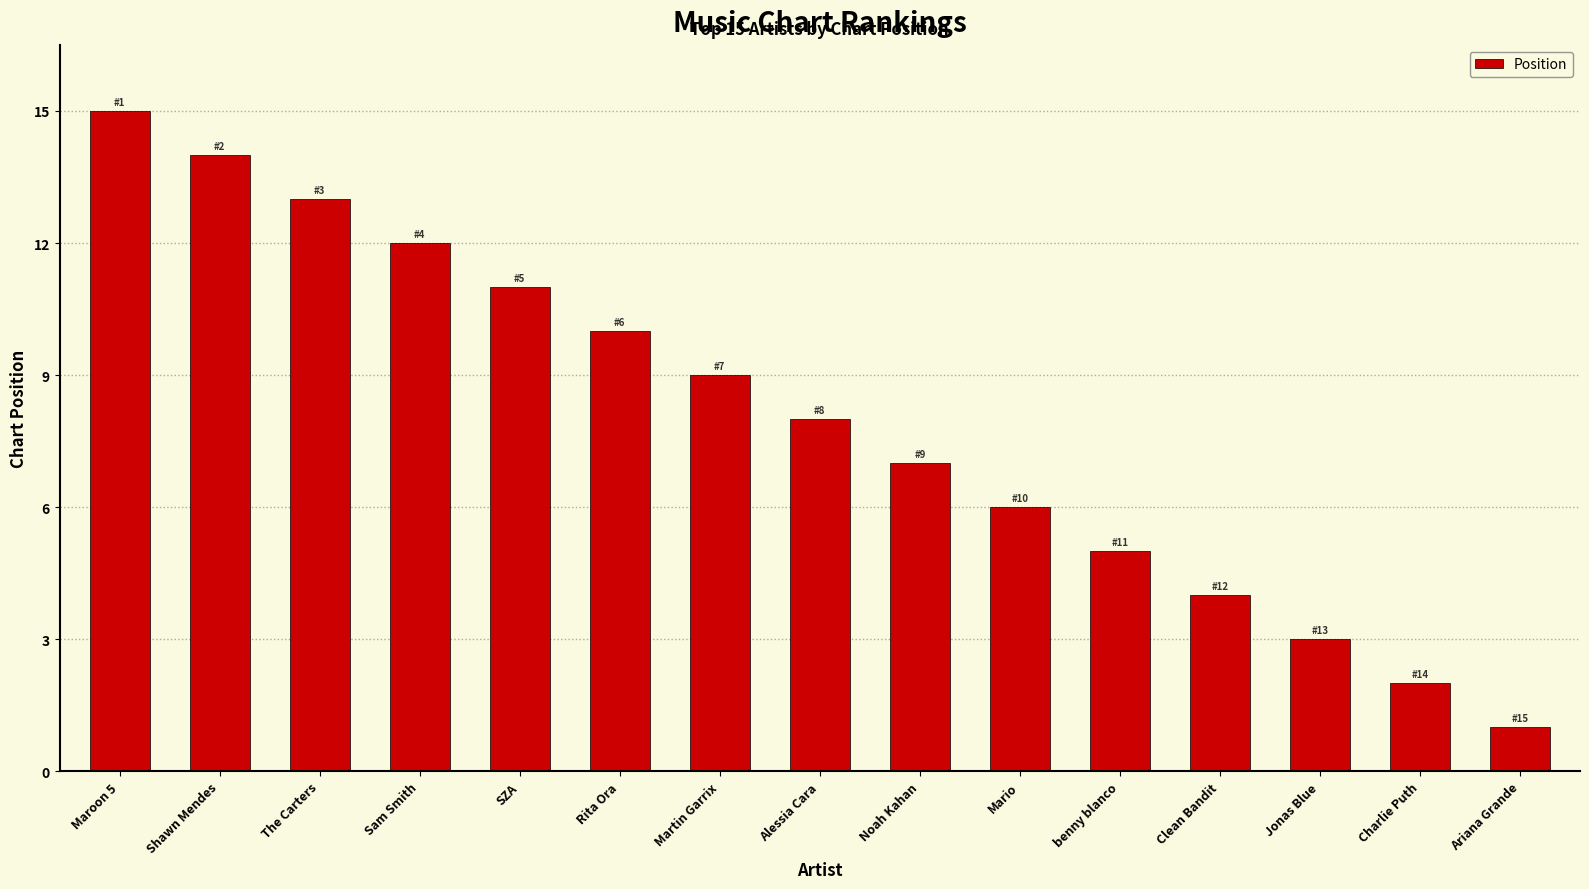

What is the label of the 2nd bar from the left?

Shawn Mendes